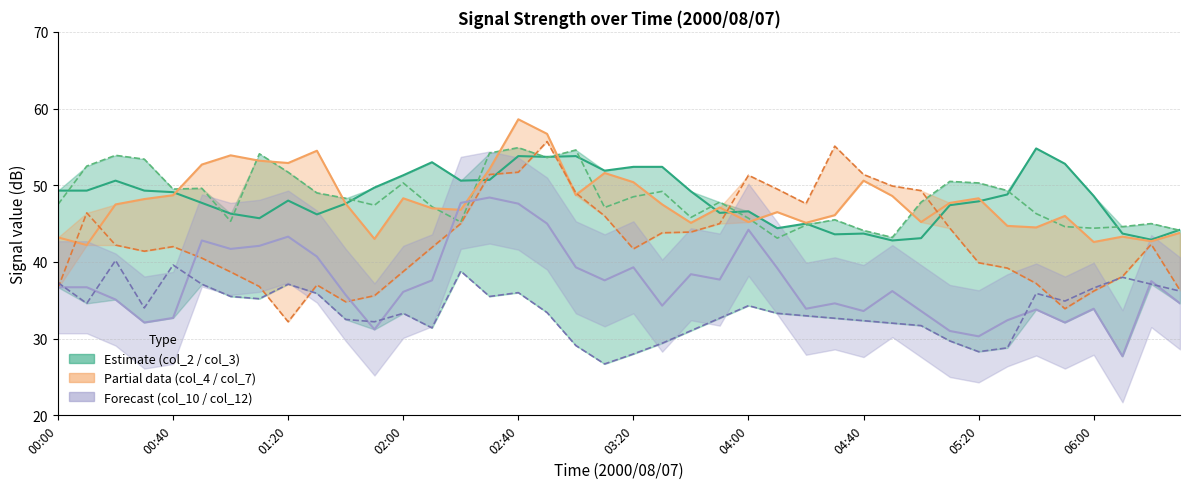

How many values in the col_7 series exceed 42?

20